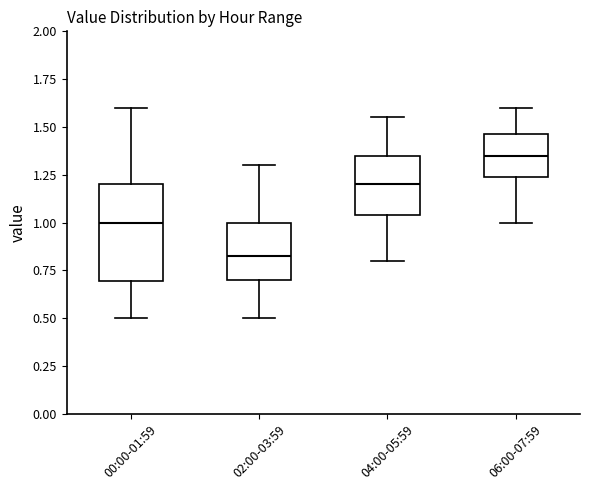

Reading left to right, transcribe this box plot: for each box, give where its median line is, the range the box spans, and where its two whiskers end, as read against the y-axis. The values are not printed on the chart, so give them approximately, as read against the axis.

00:00-01:59: median 1.00, box 0.70 to 1.20, whiskers 0.50 to 1.60
02:00-03:59: median 0.85, box 0.70 to 1.00, whiskers 0.50 to 1.30
04:00-05:59: median 1.20, box 1.05 to 1.35, whiskers 0.80 to 1.55
06:00-07:59: median 1.35, box 1.25 to 1.45, whiskers 1.00 to 1.60